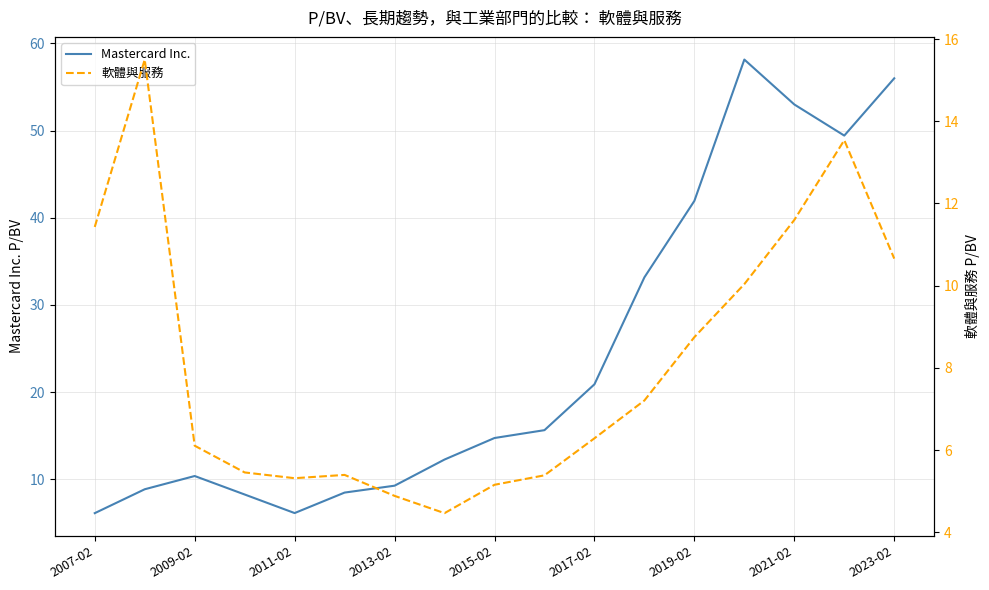

Is this an area chart (filled region under the line)?

No